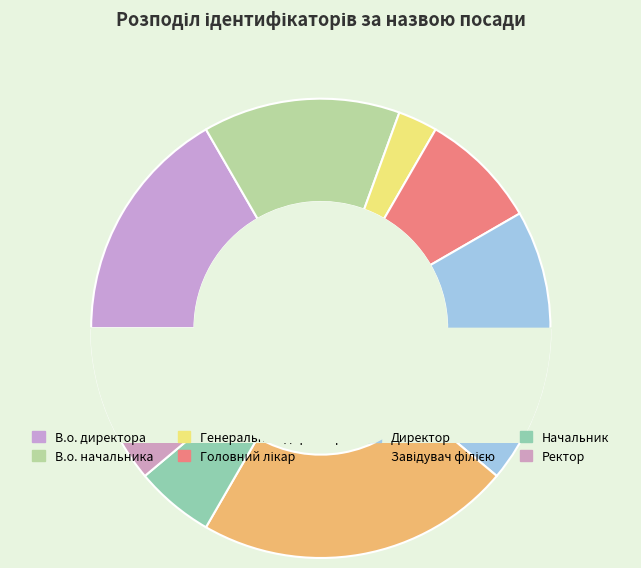

To the nearest percent, what is the combined percentage of В.о. директора and Начальник?

22%